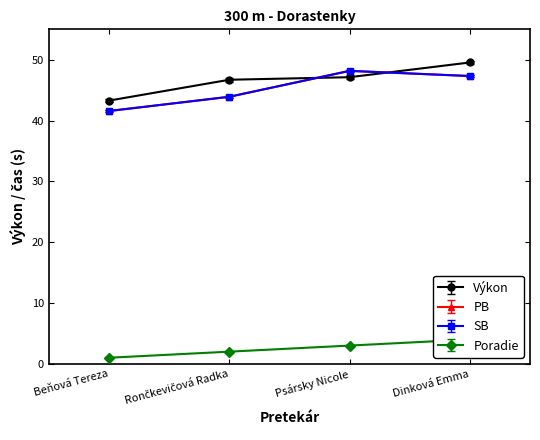

Which series changed the most between Rončkevičová Radka and Dinková Emma?

PB